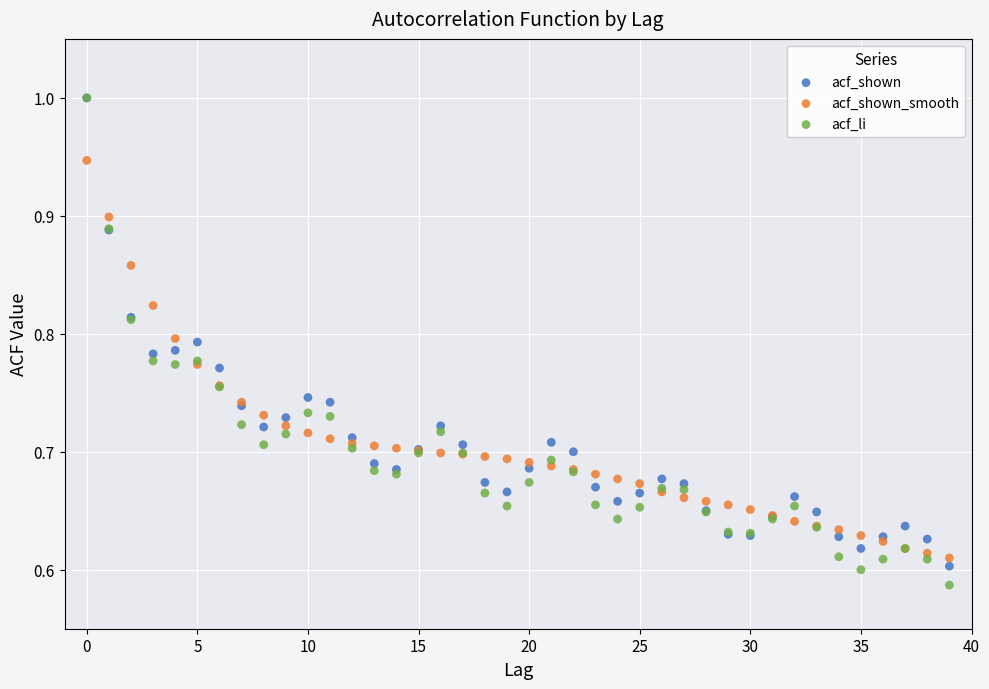

Which series reaches the minimum Y coordinate?

acf_li